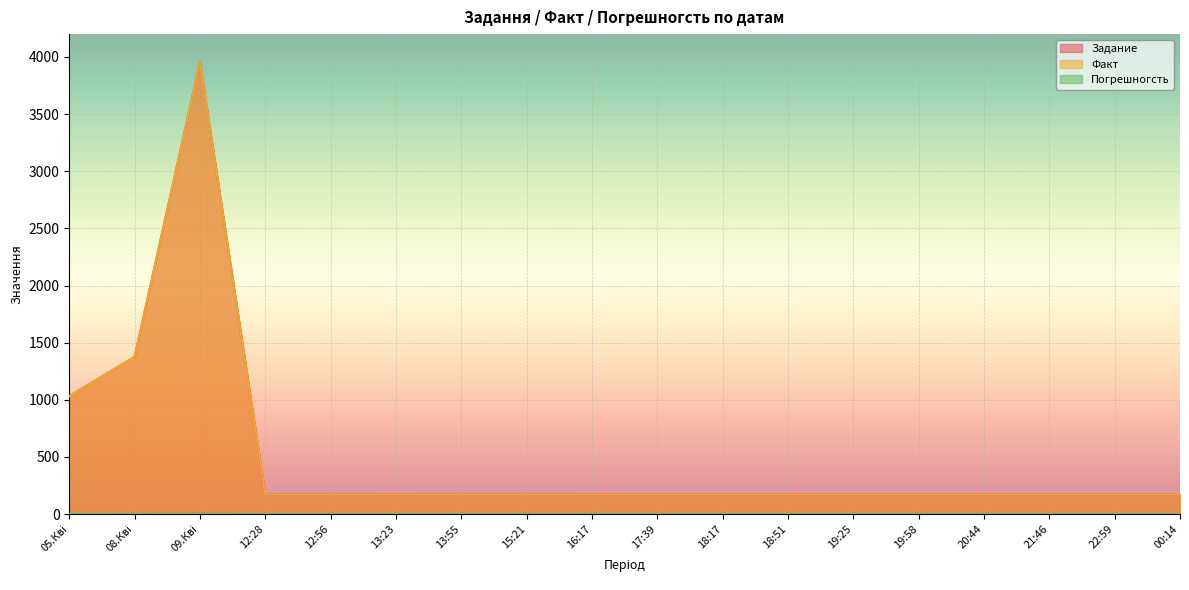

In Задание, how many points are higher than both neighbors (excluding endpoints)?

1